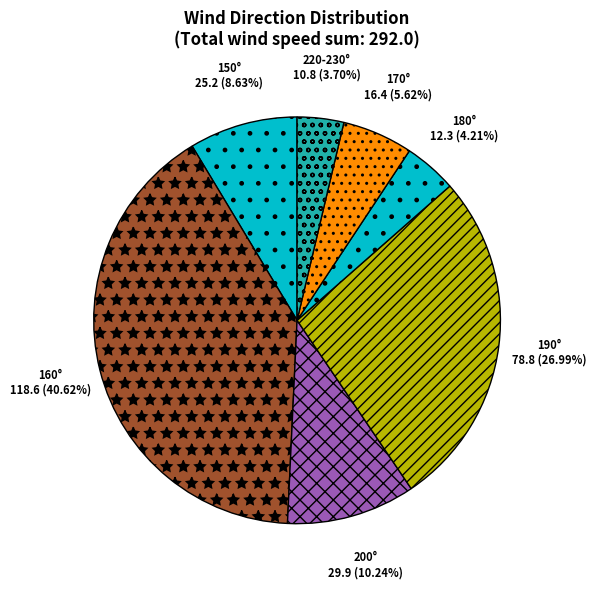

Which slice is the smallest?

220-230°